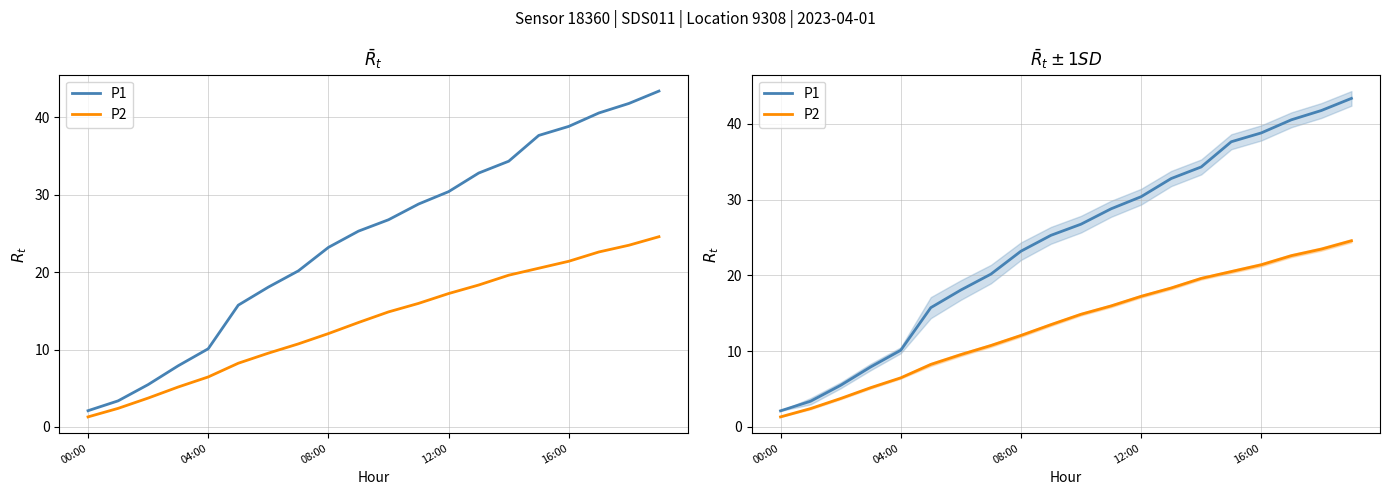

How many values in the P1 series are below 26?

10